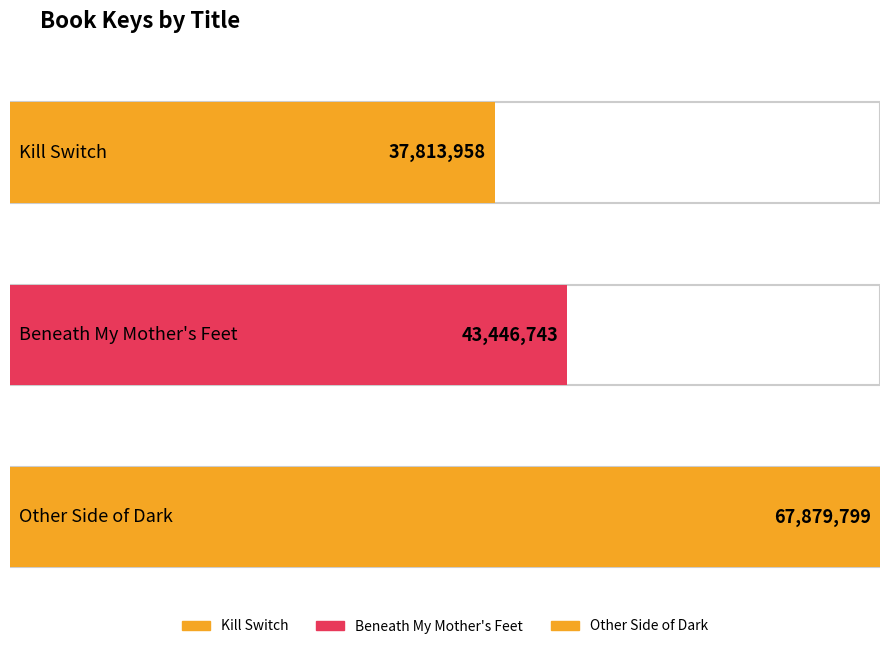

How many categories are shown in the chart?

3